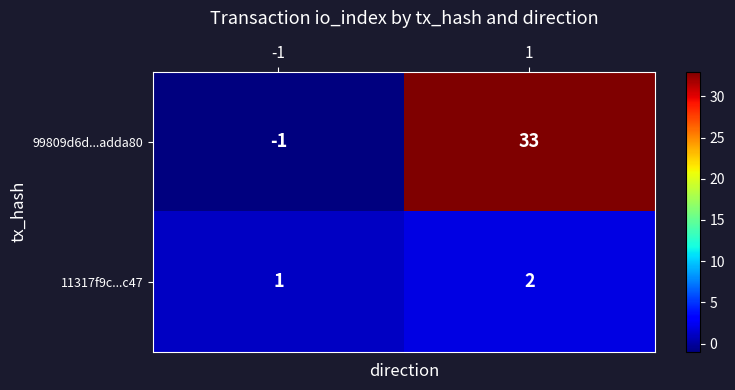

Between -1 and 1, which series saw the biggest shift?

99809d6d...adda80